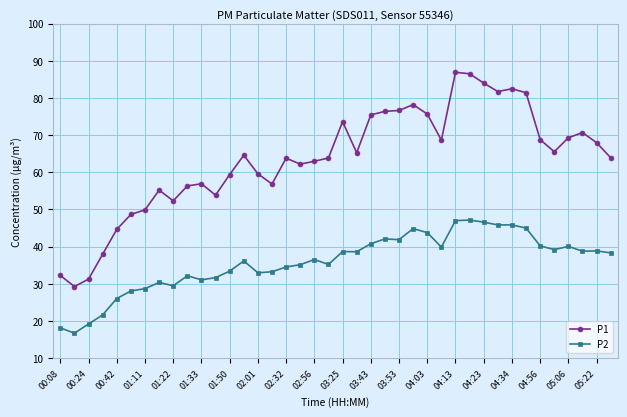

What is the sum of all P2 values?

1434.0